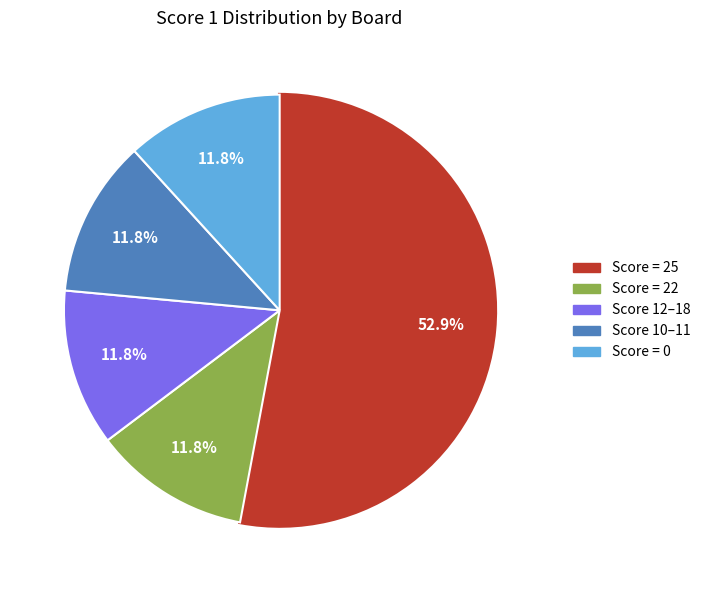

Is there any slice that represents more than half of the pie?

Yes